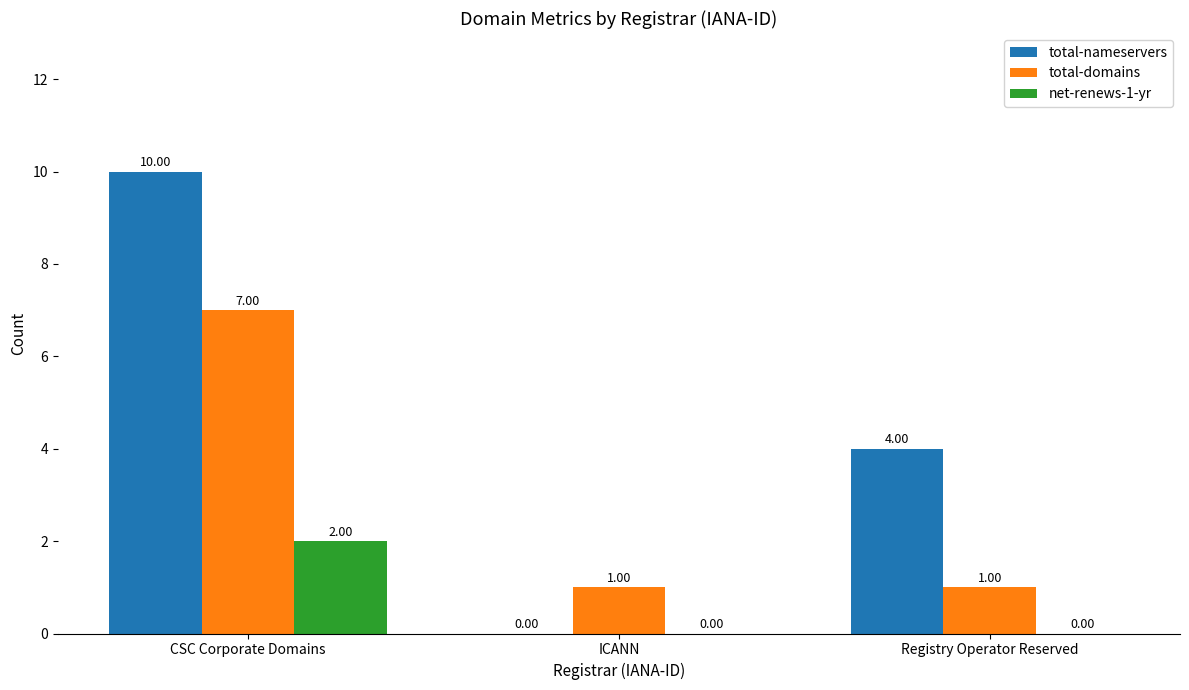

Reading left to right, what are all the values shown in this chart?

total-nameservers: CSC Corporate Domains=10	ICANN=0	Registry Operator Reserved=4
total-domains: CSC Corporate Domains=7	ICANN=1	Registry Operator Reserved=1
net-renews-1-yr: CSC Corporate Domains=2	ICANN=0	Registry Operator Reserved=0